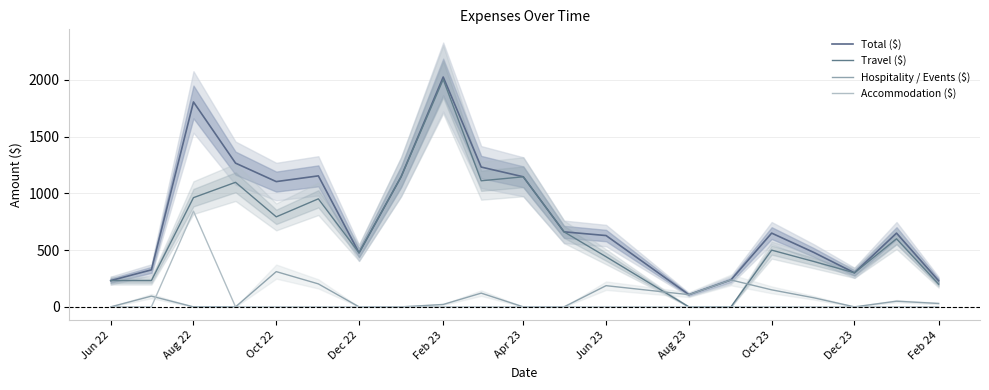

True or false: Travel ($) and Total ($) intersect in this chart.

False